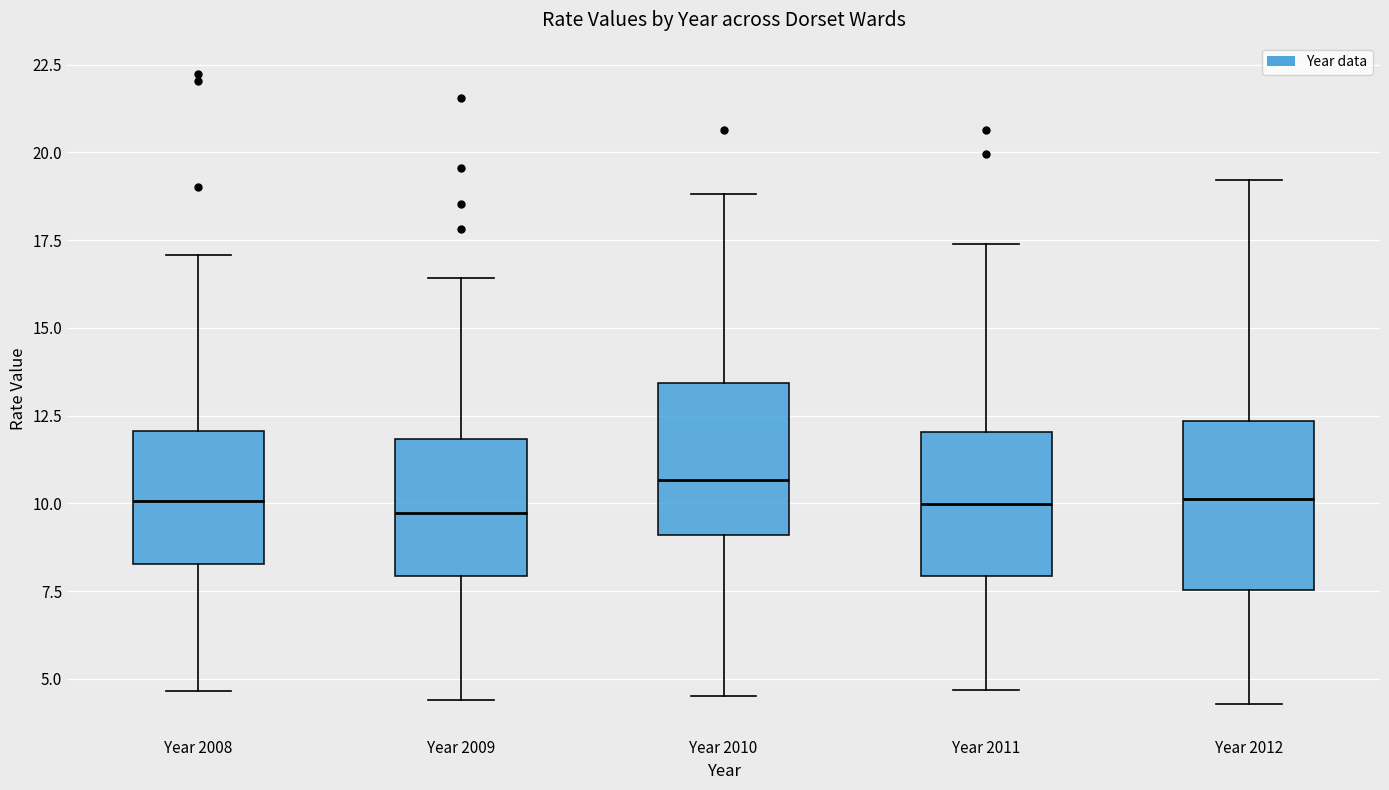

Reading left to right, read every box against the y-axis: the position of its median line, the range the box covers, and the ends of its whiskers. The values are not printed on the chart, so give them approximately, as read against the axis.

Year 2008: median 10.0, box 8.5 to 12.0, whiskers 4.5 to 17.0
Year 2009: median 9.5, box 8.0 to 12.0, whiskers 4.5 to 16.5
Year 2010: median 10.5, box 9.0 to 13.5, whiskers 4.5 to 19.0
Year 2011: median 10.0, box 8.0 to 12.0, whiskers 4.5 to 17.5
Year 2012: median 10.0, box 7.5 to 12.5, whiskers 4.5 to 19.0